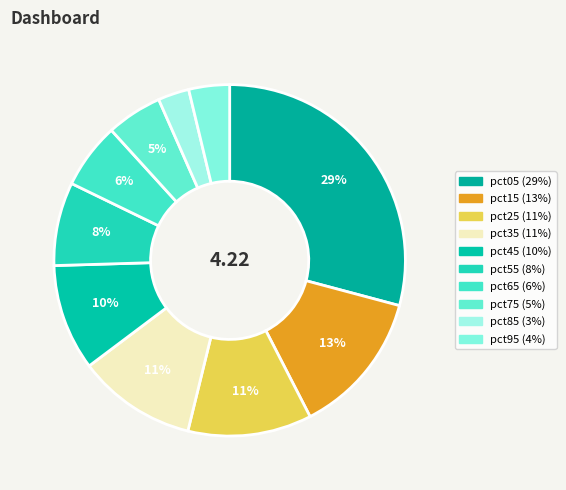

To the nearest percent, what portion does pct35 represent?

11%